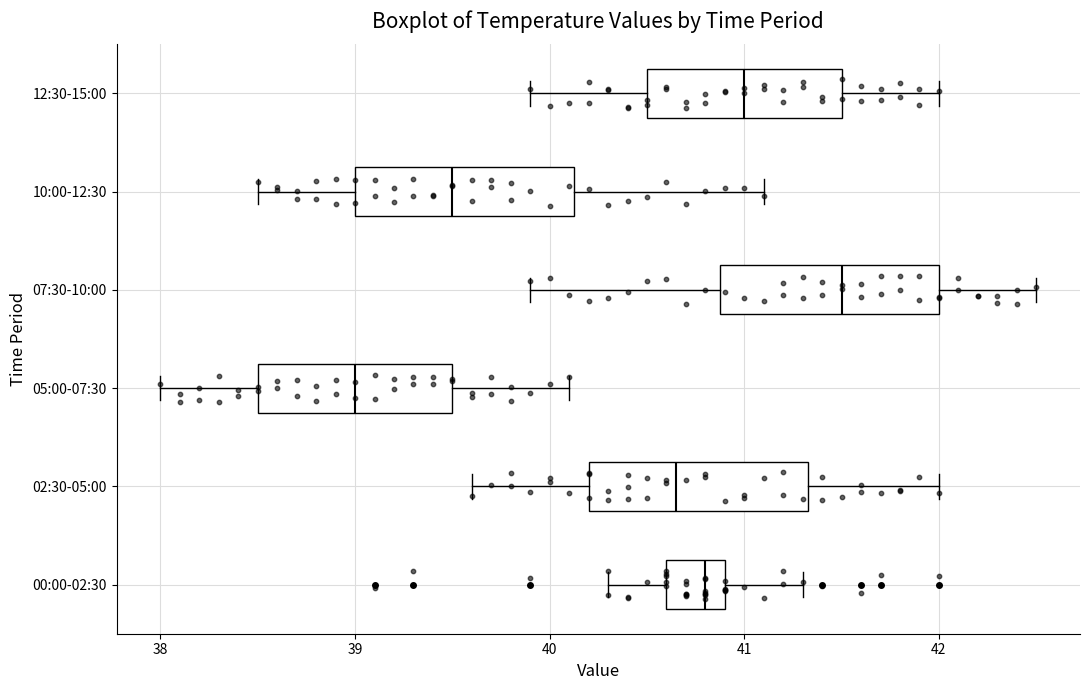

Reading bottom to top, read every box against the x-axis: the position of its median line, the range the box covers, and the ends of its whiskers. The values are not printed on the chart, so give them approximately, as read against the axis.

00:00-02:30: median 40.8, box 40.6 to 40.9, whiskers 40.3 to 41.3
02:30-05:00: median 40.7, box 40.2 to 41.3, whiskers 39.6 to 42.0
05:00-07:30: median 39.0, box 38.5 to 39.5, whiskers 38.0 to 40.1
07:30-10:00: median 41.5, box 40.9 to 42.0, whiskers 39.9 to 42.5
10:00-12:30: median 39.5, box 39.0 to 40.1, whiskers 38.5 to 41.1
12:30-15:00: median 41.0, box 40.5 to 41.5, whiskers 39.9 to 42.0